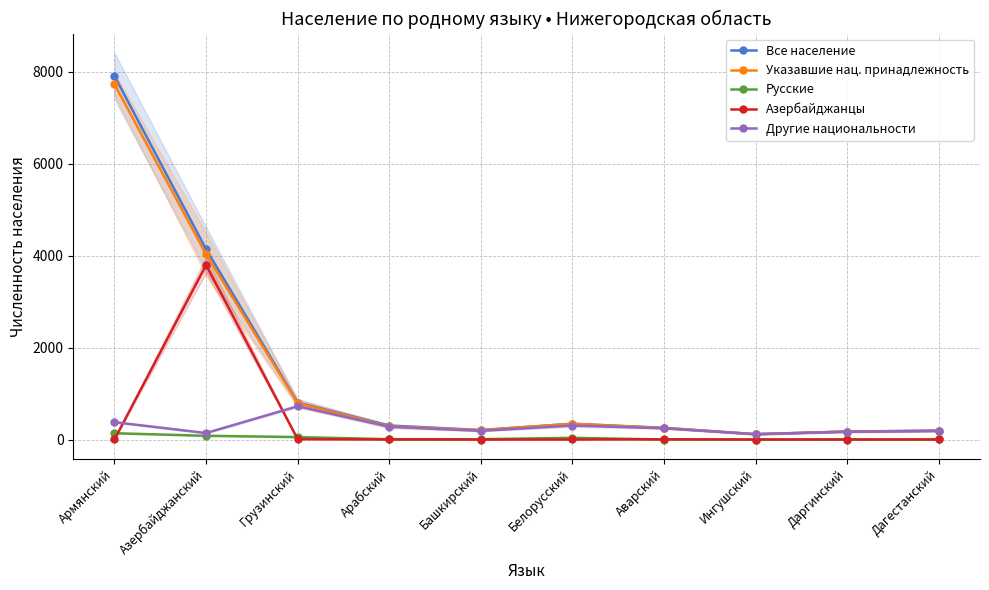

What is the highest value of the Другие национальности series?

724